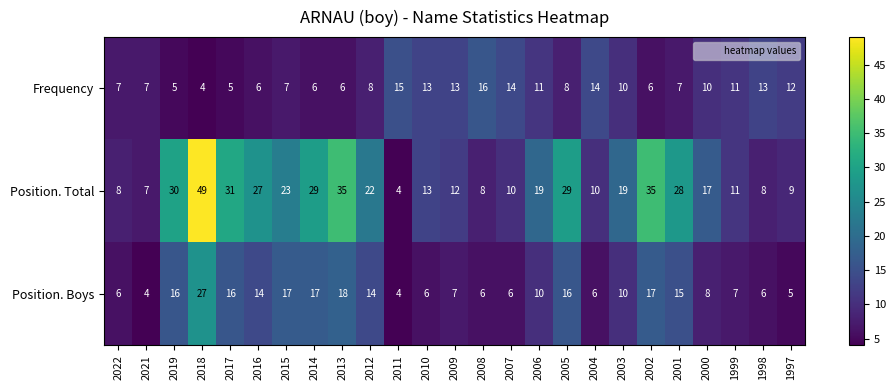

What is the sum of the Position. Total values at 2013 and 2022?

43